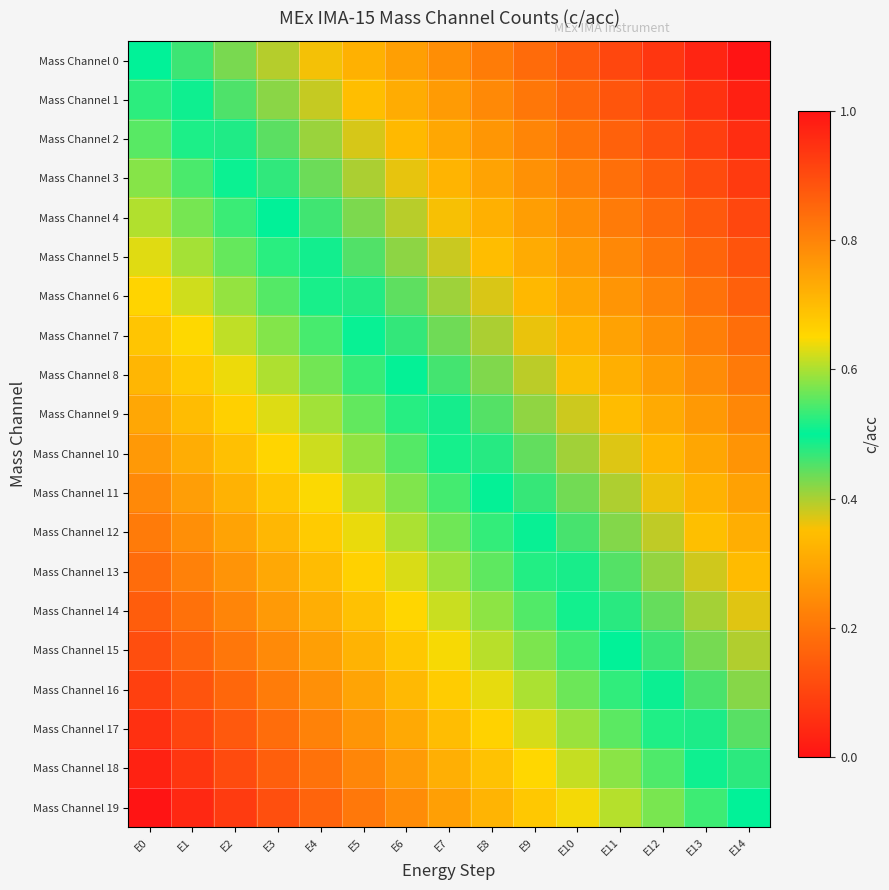

How many data points does each series have?

15